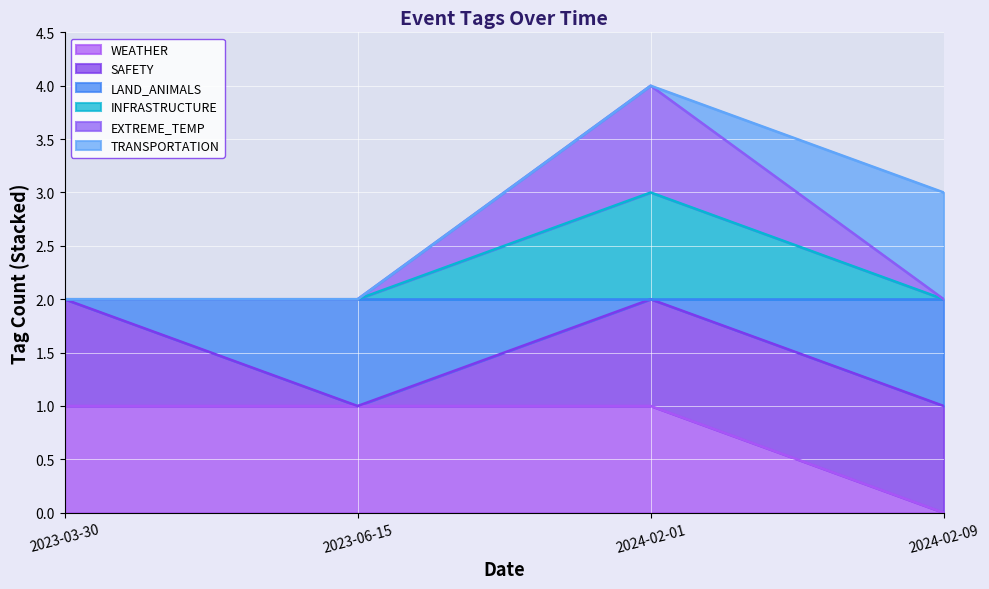

True or false: LAND_ANIMALS and INFRASTRUCTURE cross at least once.

False